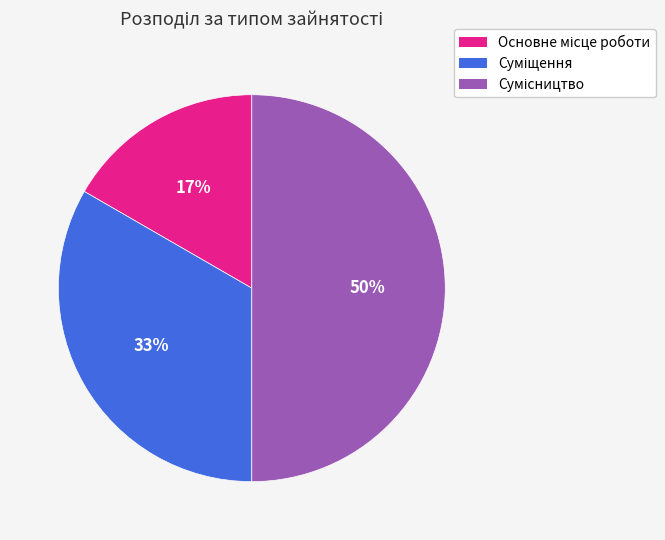

To the nearest percent, what is the difference between the largest and smallest slice percentages?

33%